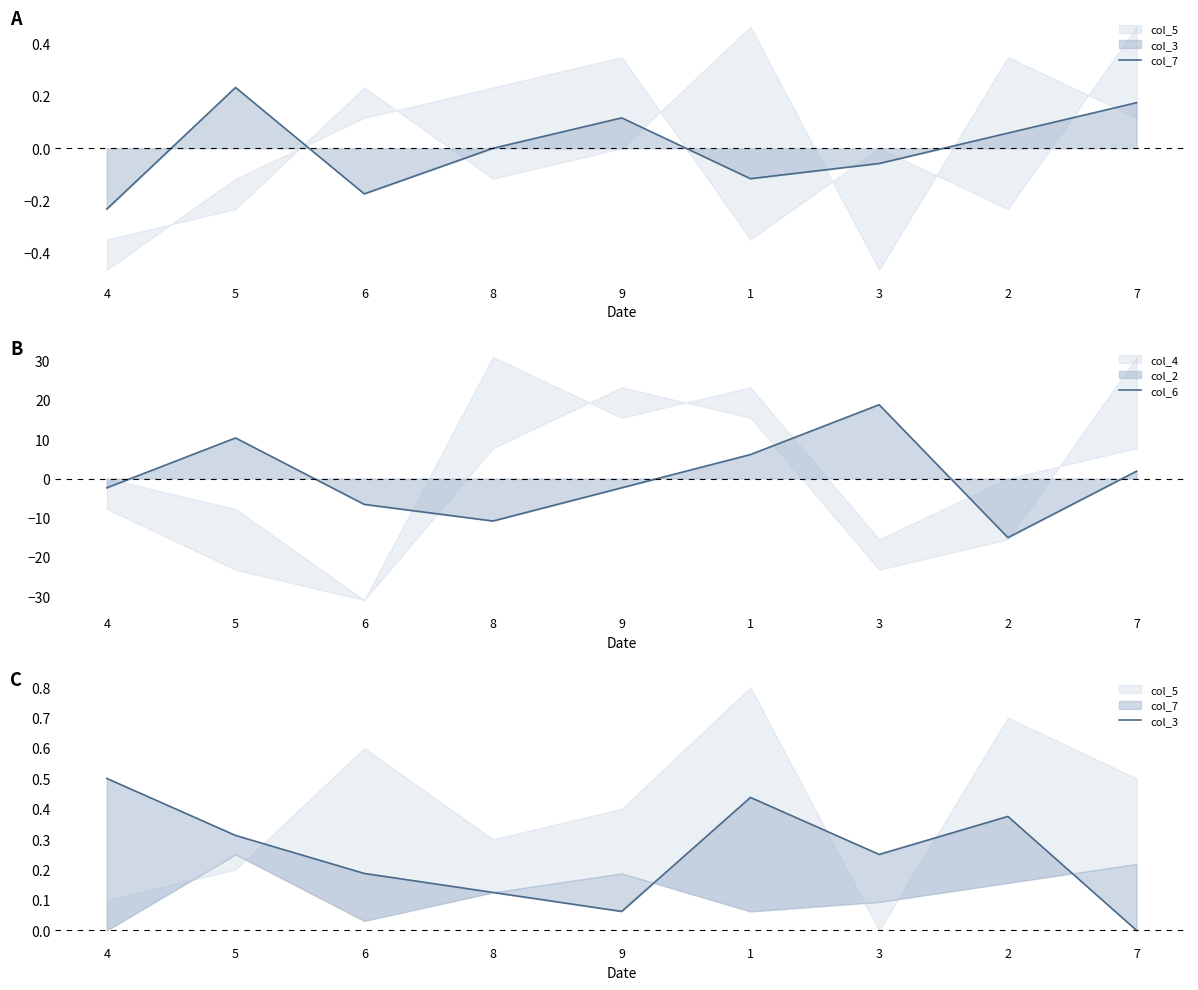

Between which two adjacent categories do col_7 and col_6 first intersect?

4 and 5